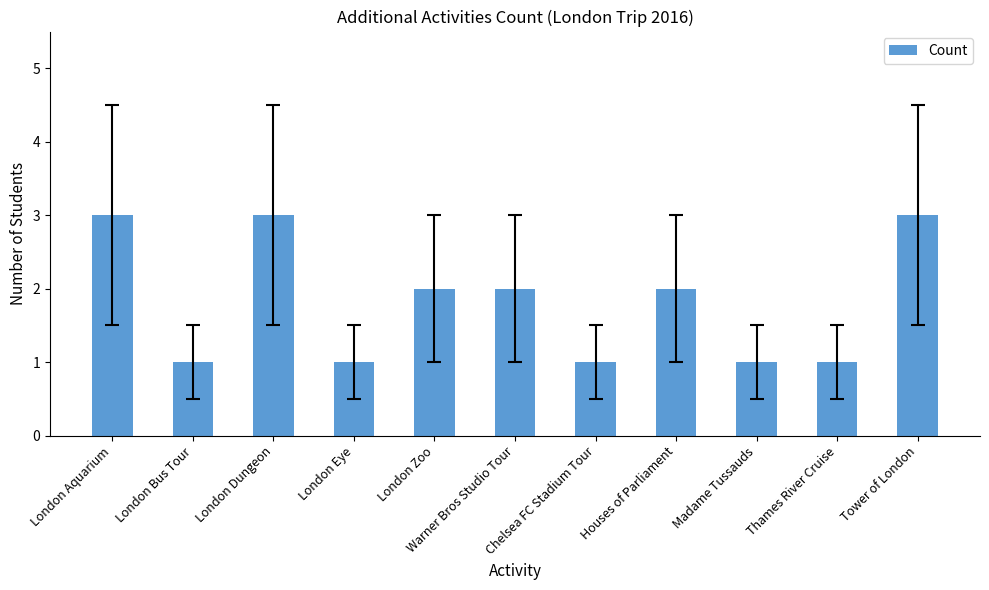

Between Thames River Cruise and London Dungeon, which is larger?

London Dungeon